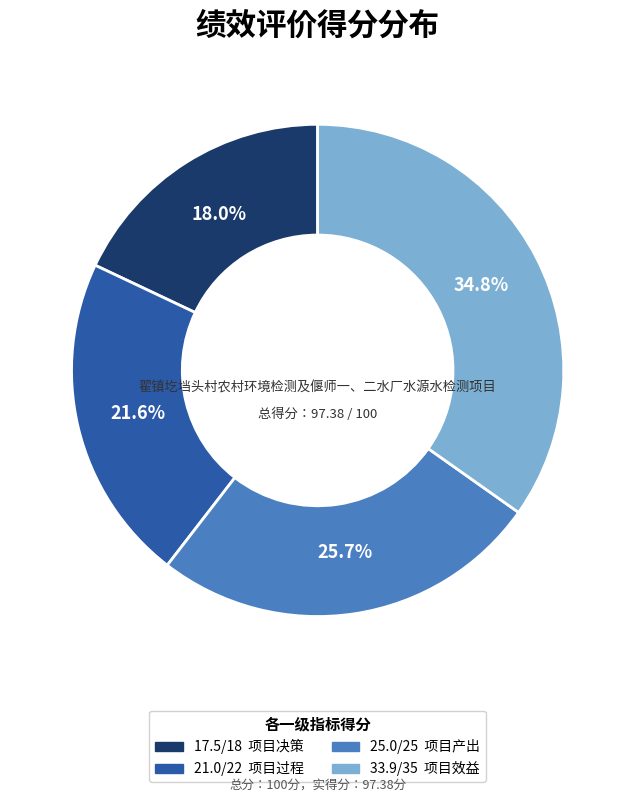

Is there a majority slice in this chart?

No